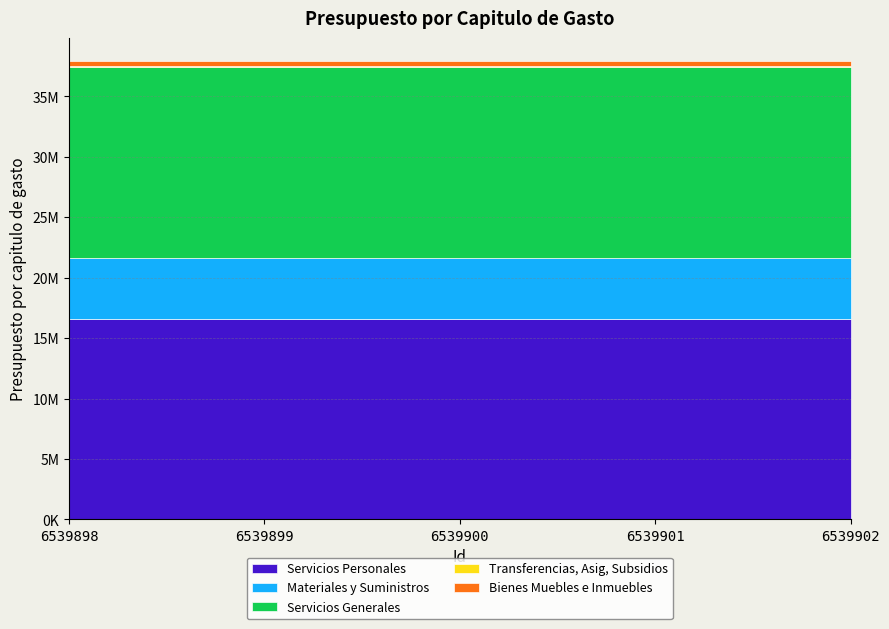

What are all the series names shown in the legend?

Servicios Personales, Materiales y Suministros, Servicios Generales, Transferencias, Asig, Subsidios, Bienes Muebles e Inmuebles